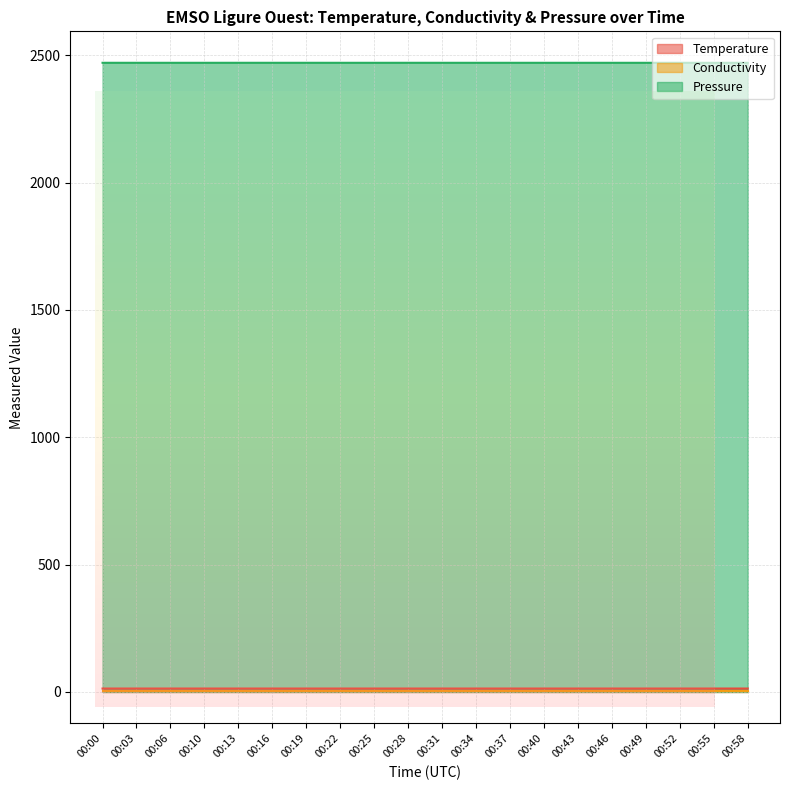

How many lines are shown in the chart?

3